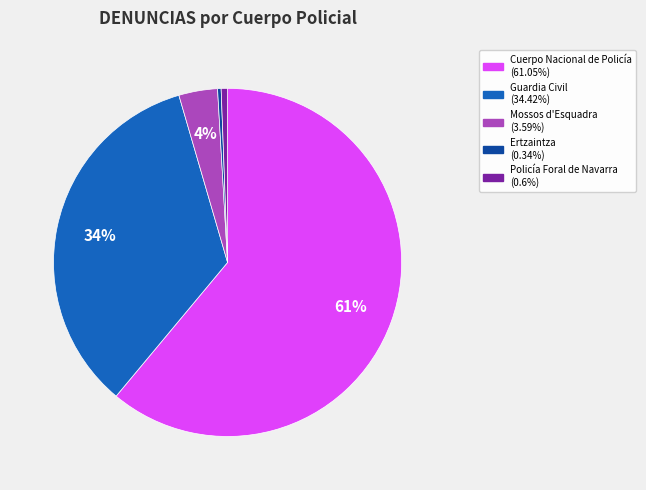

Combined, do Policía Foral de Navarra and Guardia Civil account for over 50%?

No